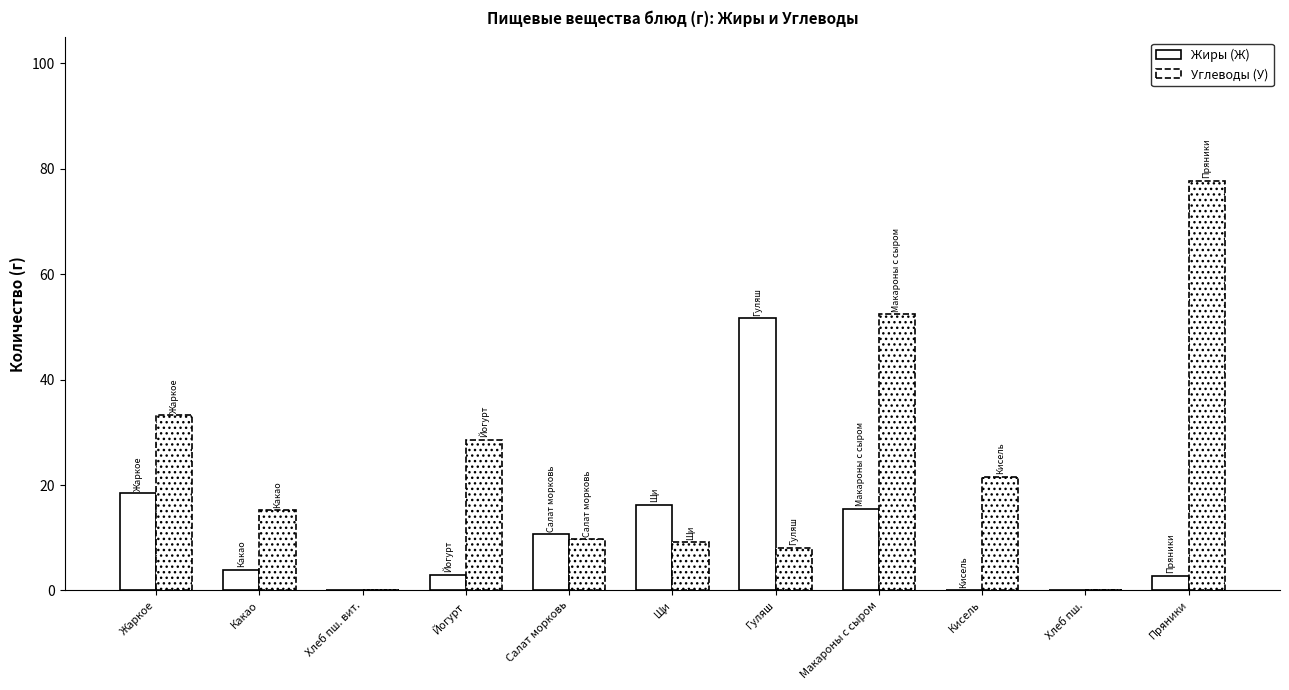

How many groups of bars are there?

11